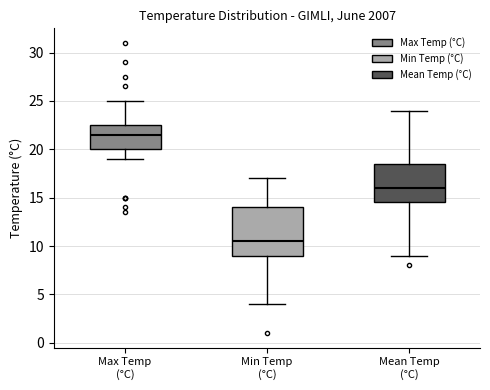

Where does the median line of the box for Max Temp (°C) sit on the y-axis? The values are not printed on the chart, so give them approximately, as read against the axis.

21.5